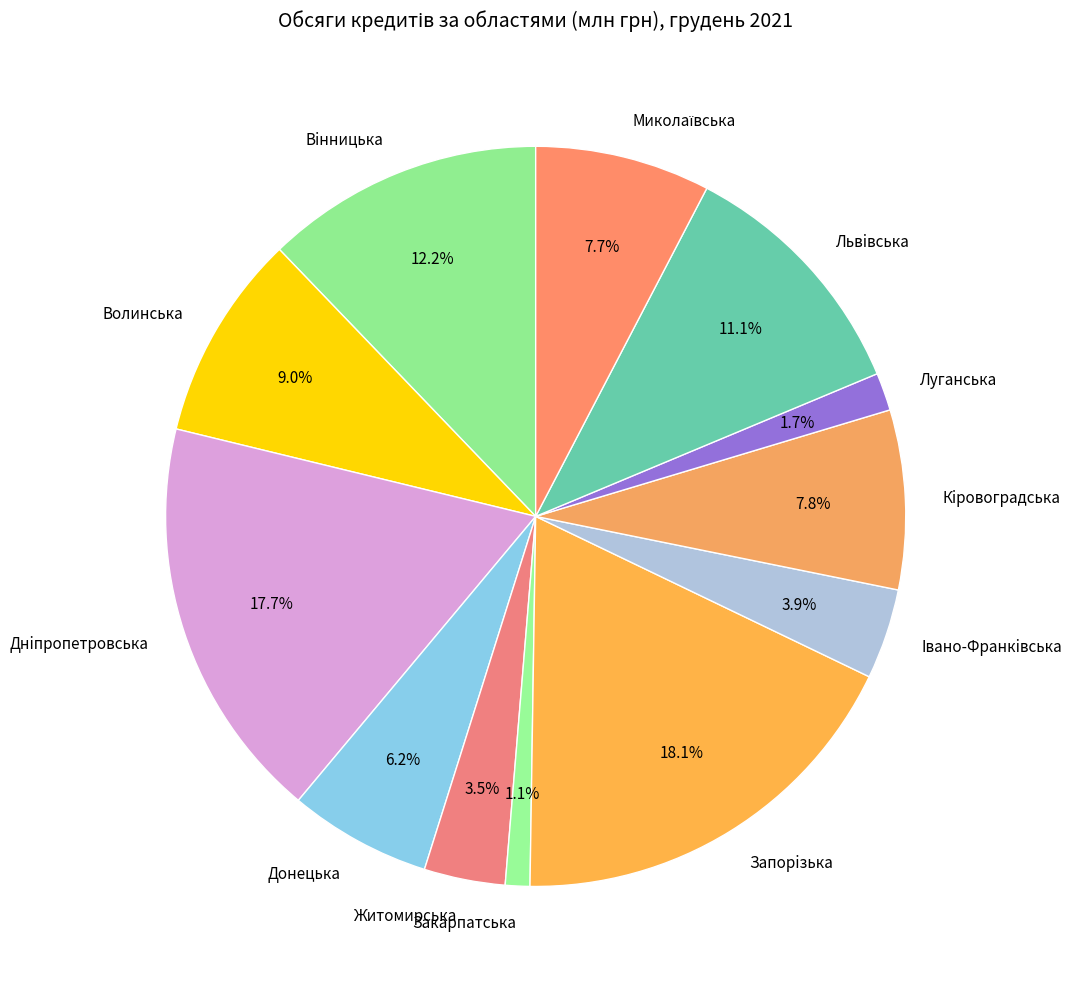

What is the ratio of the value at Запорiзька to the value at Донецька?

2.9